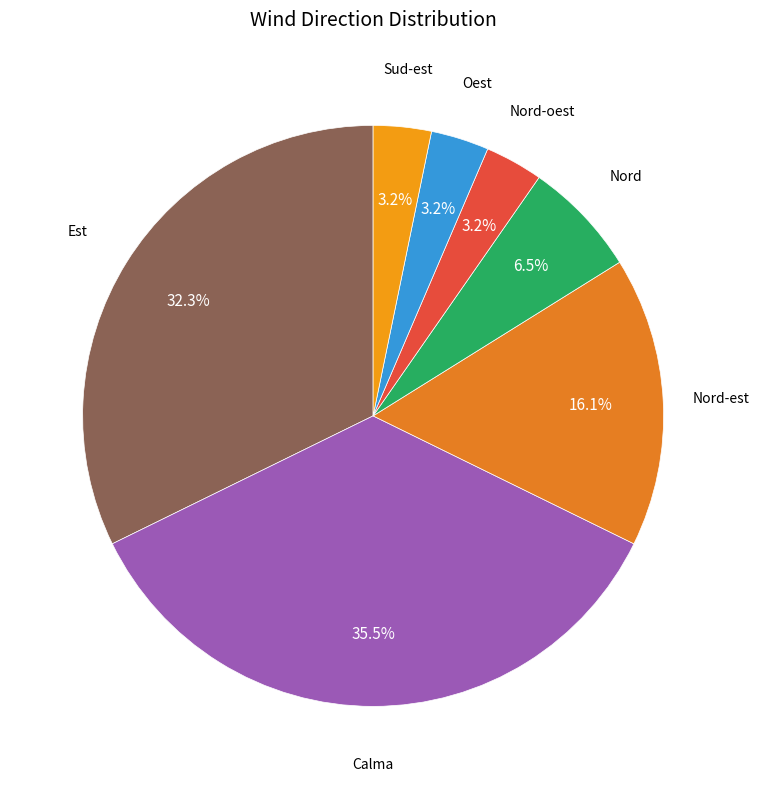

Rank the categories by value from highest to lowest.

Calma, Est, Nord-est, Nord, Nord-oest, Oest, Sud-est